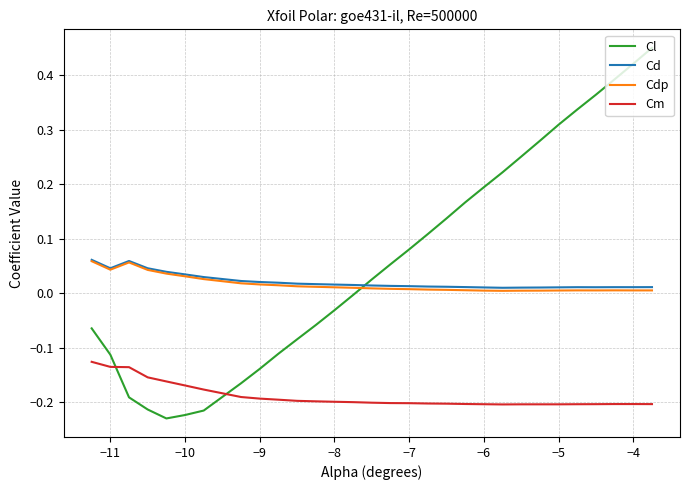

True or false: Cd and Cm intersect in this chart.

False